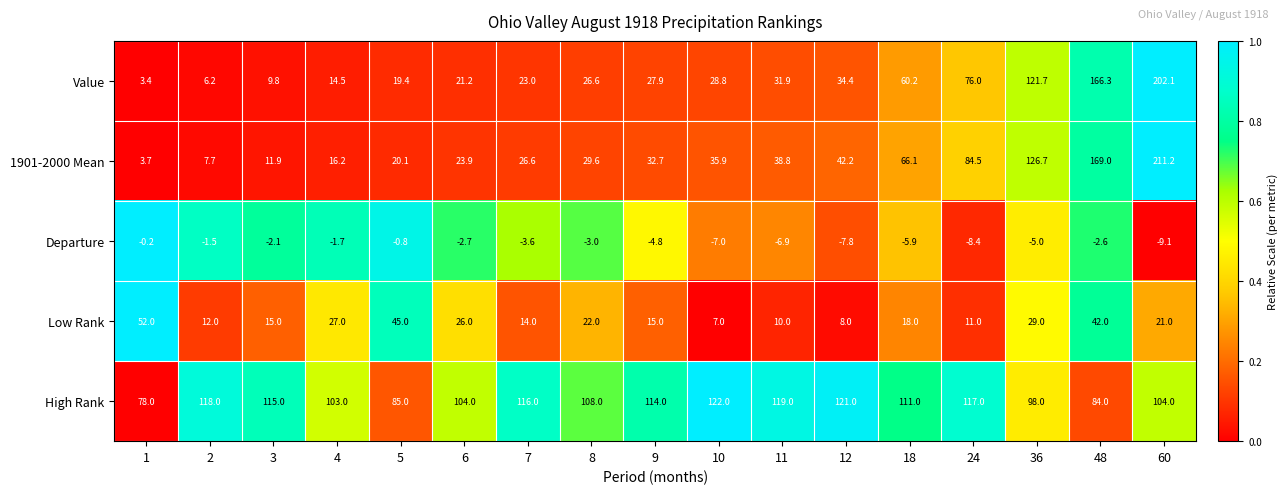

Which label corresponds to the largest value in the chart?

60